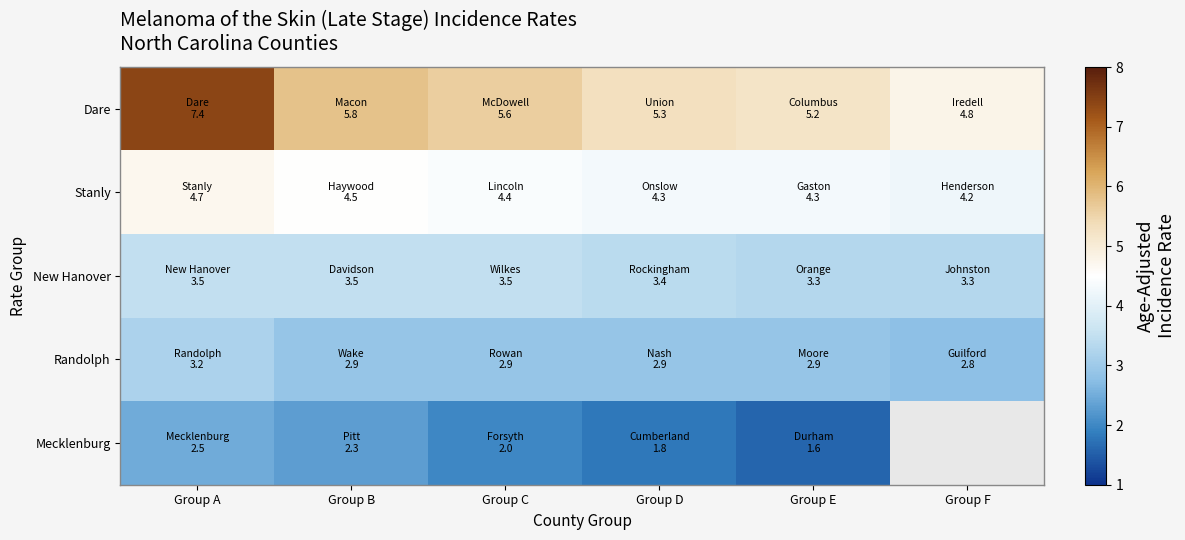

What is the sum of all Randolph values?

17.6